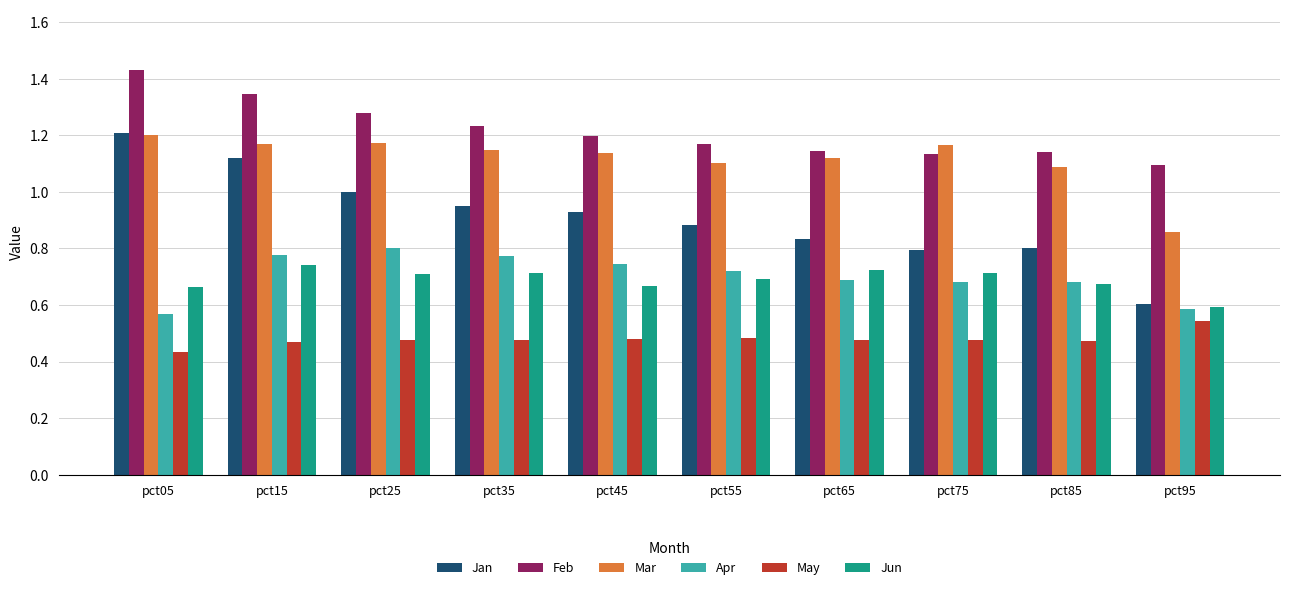

Rank the series at pct25 from lowest to highest value.

May, Jun, Apr, Jan, Mar, Feb